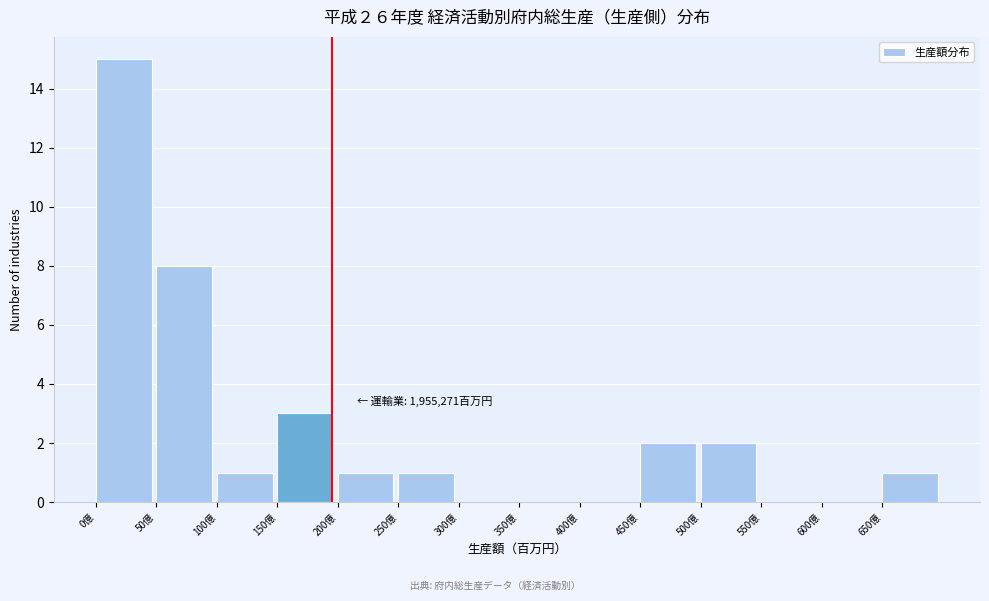

Reading left to right, what are all the values shown in this chart?

0億=15	50億=8	100億=1	150億=3	200億=1	250億=1	300億=0	350億=0	400億=0	450億=2	500億=2	550億=0	600億=0	650億=1